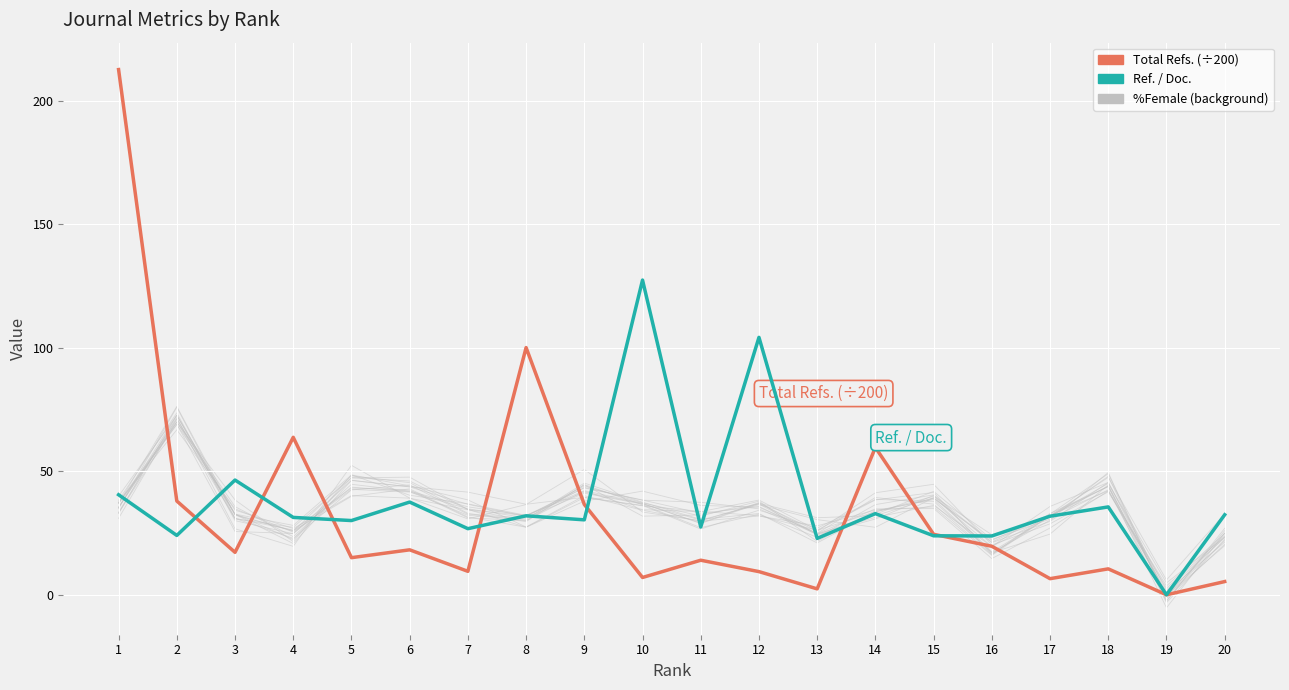

Rank the series by their average value, from lowest to highest.

Total Refs. (÷200), Ref. / Doc.